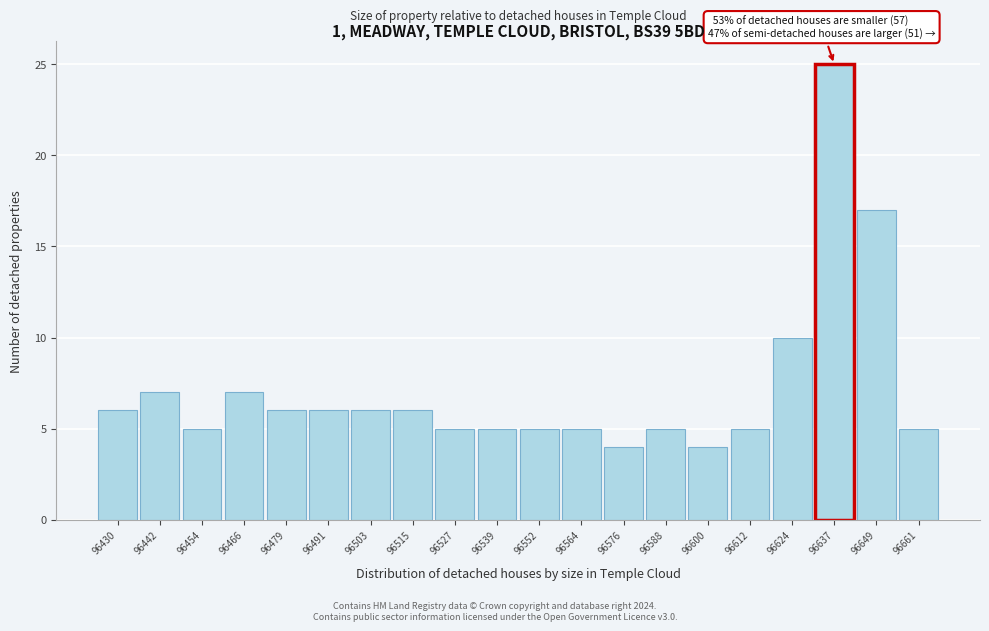

Reading right to left, extract all data points from this chart.

96661=5	96649=17	96637=25	96624=10	96612=5	96600=4	96588=5	96576=4	96564=5	96552=5	96539=5	96527=5	96515=6	96503=6	96491=6	96479=6	96466=7	96454=5	96442=7	96430=6